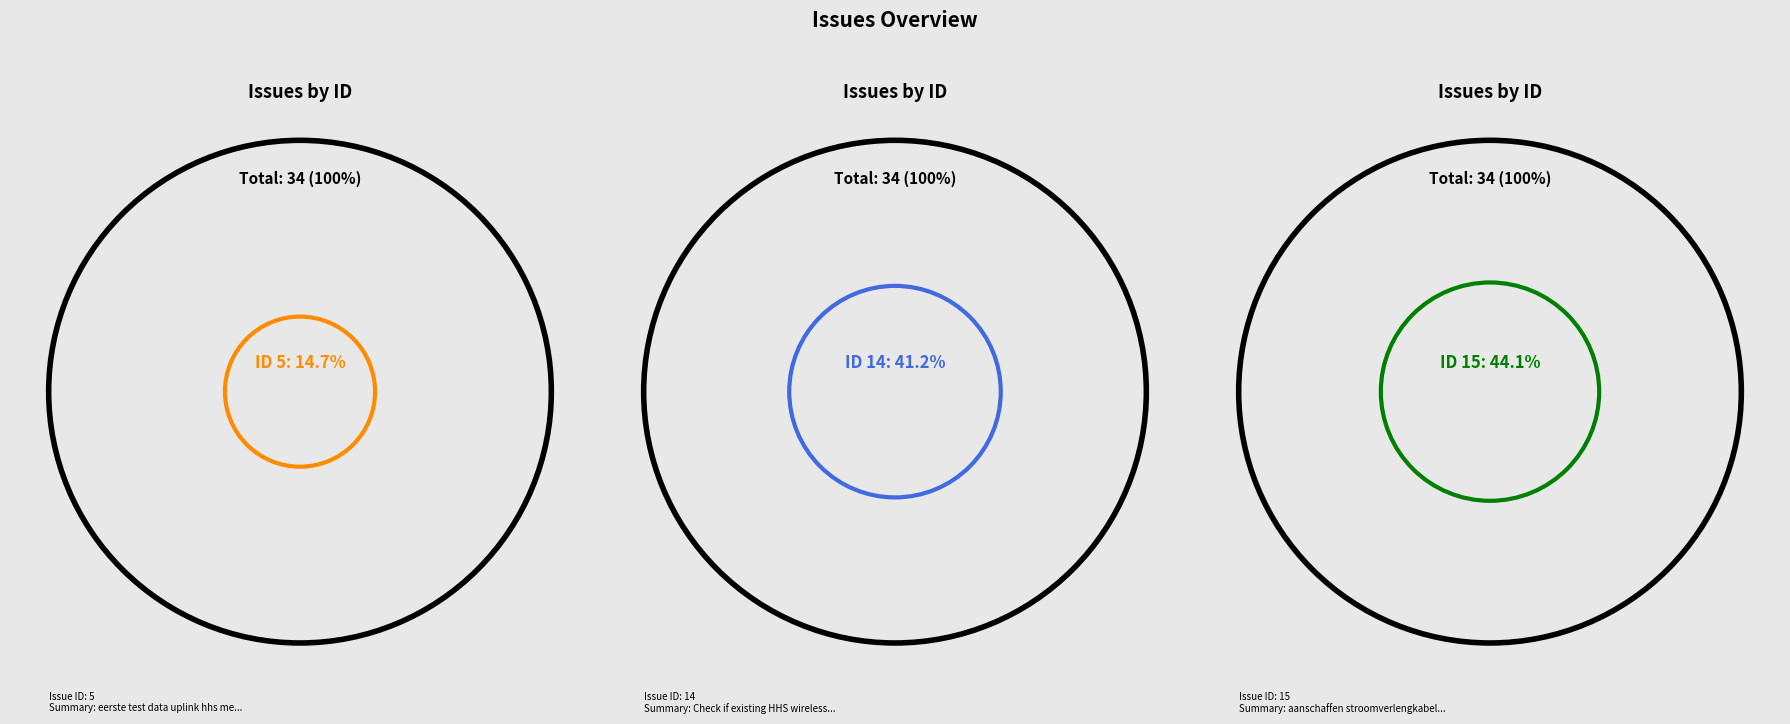

The aanschaffen stroomverlengkabels slice represents 44% of the pie. True or false?

True